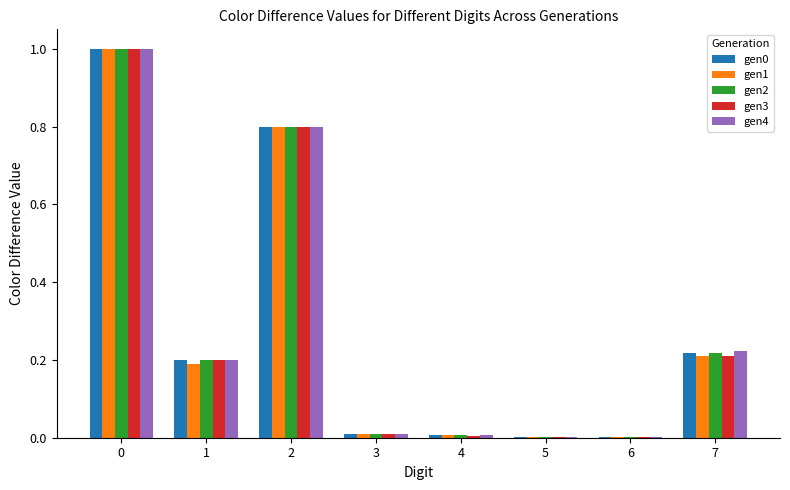

What is the total value across all series at 0?

5.0